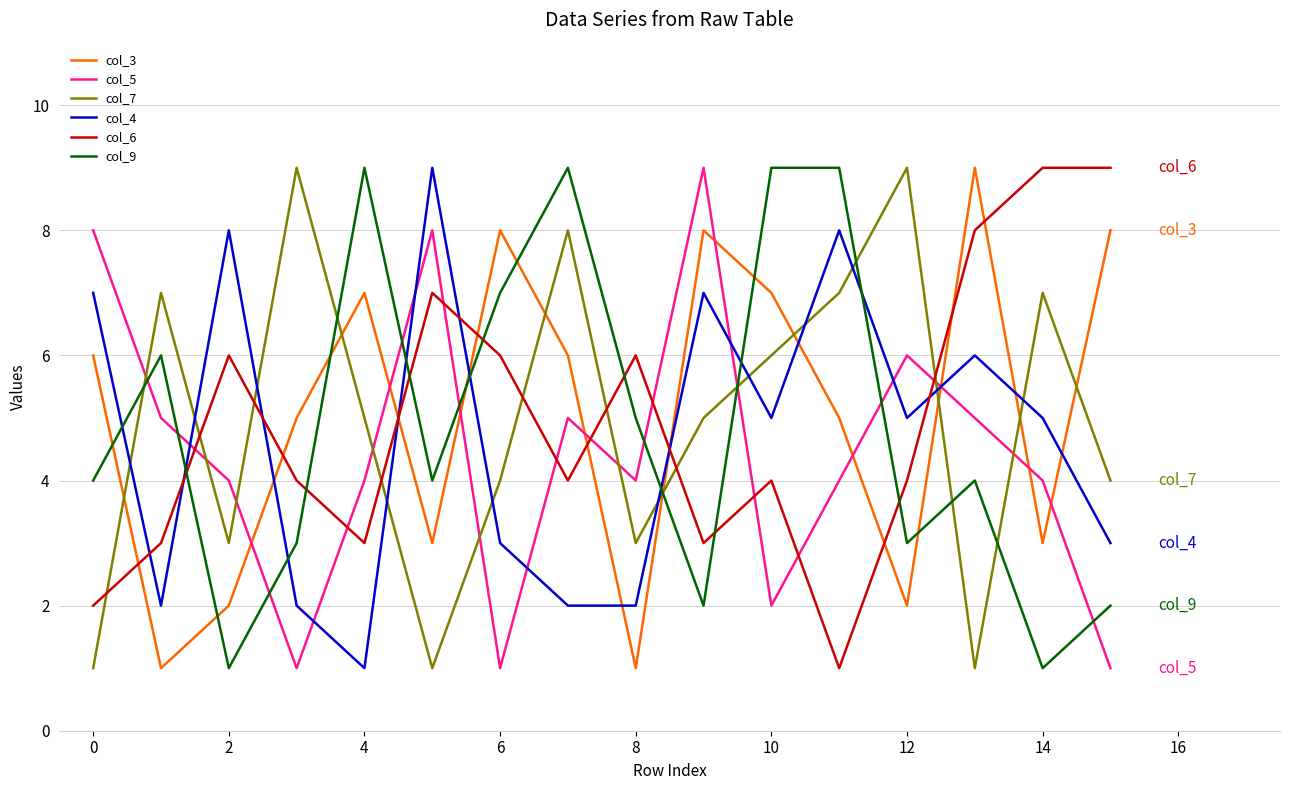

What is the minimum value for col_7?

1